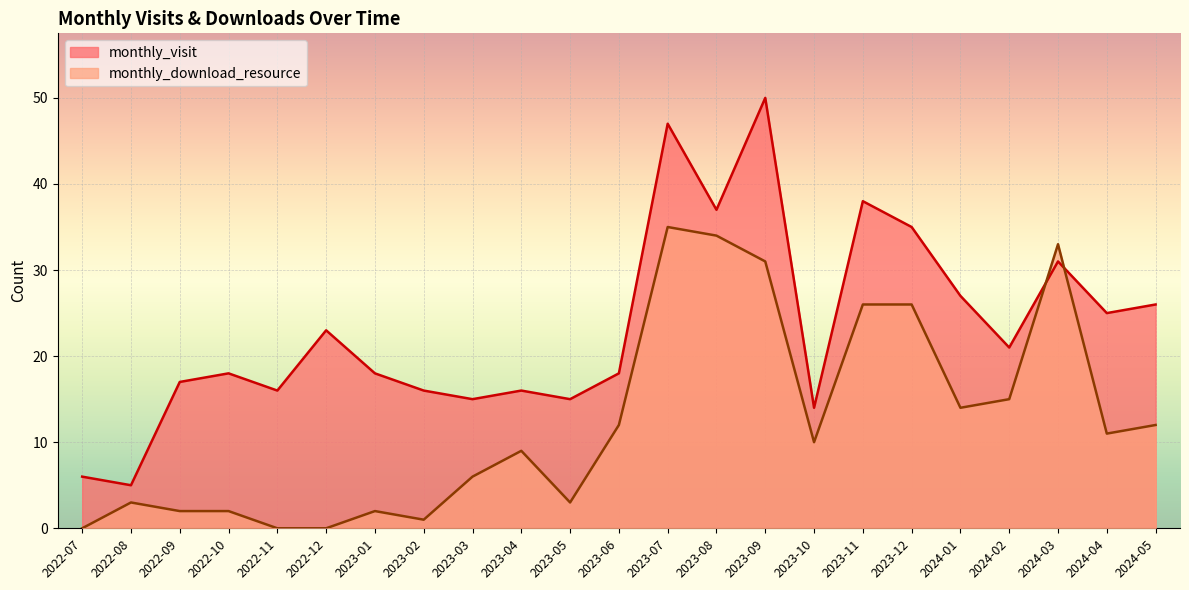

What is the label of the 21st point from the left?

2024-03